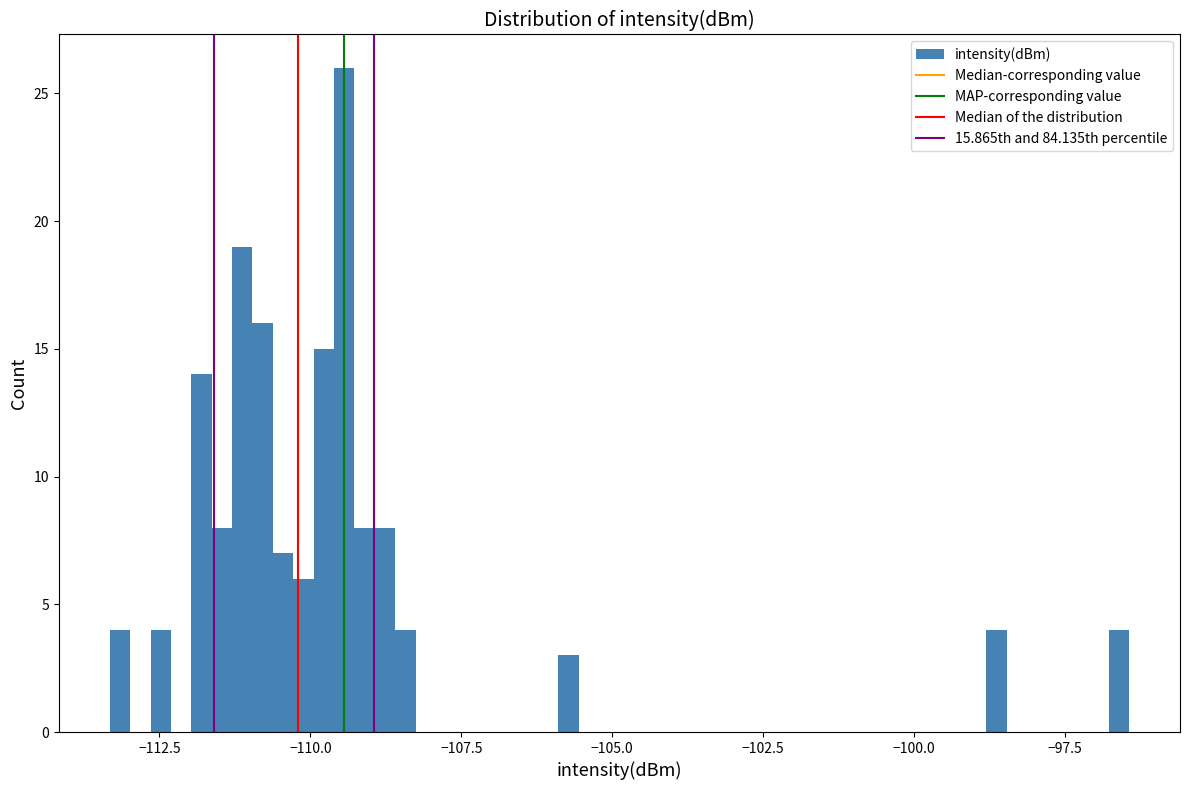

Read against the x-axis, roughly where is the centre of the tallest bar?

-109.5